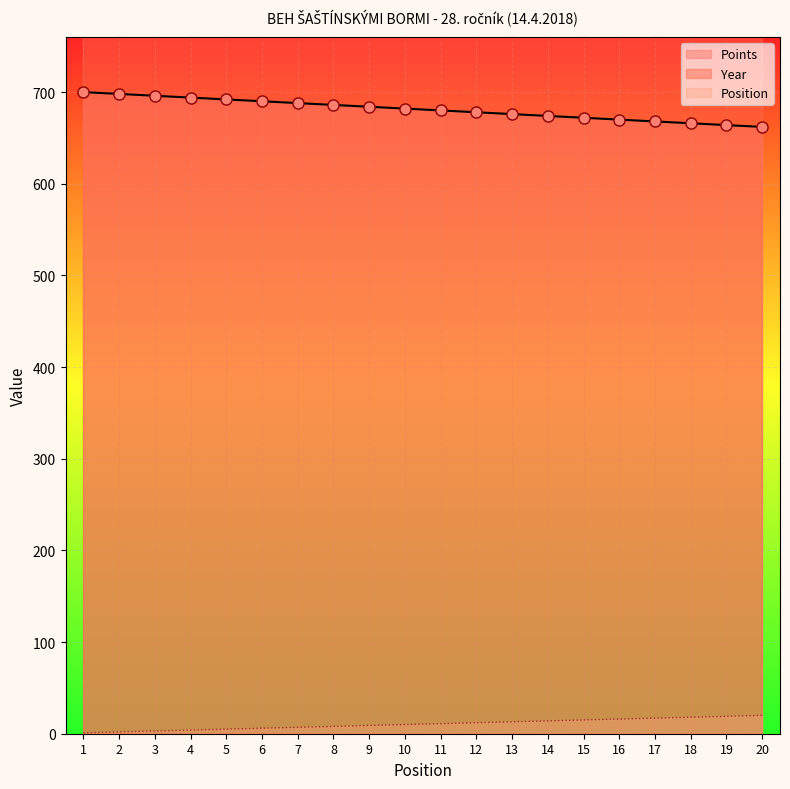

The Points series shows 19 at 13. True or false?

False